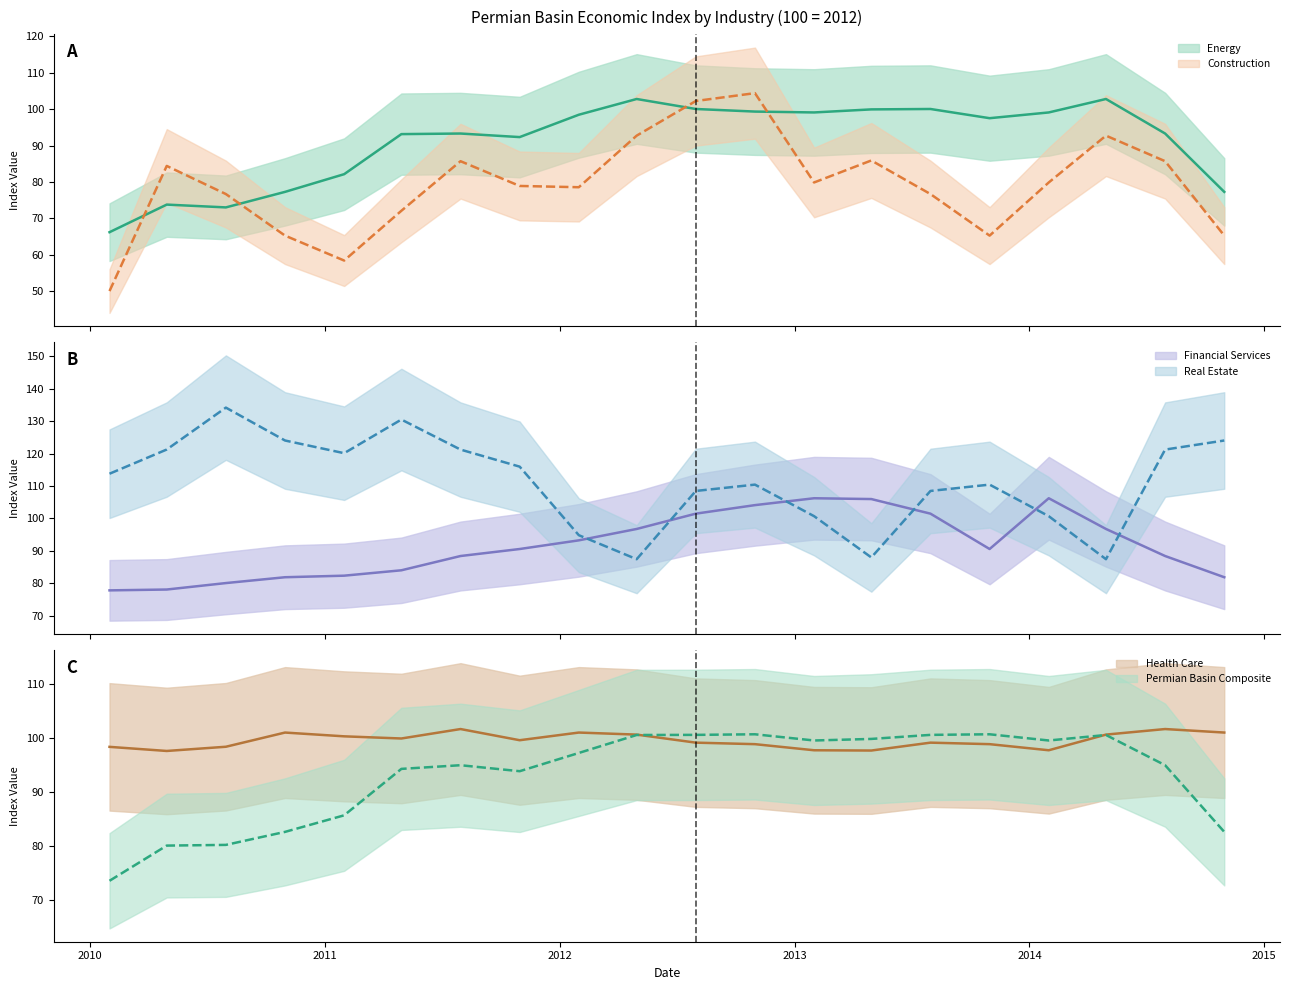

List the series in order of their peak value, highest first.

Real Estate, Financial Services, Construction, Energy, Health Care, Permian Basin Composite